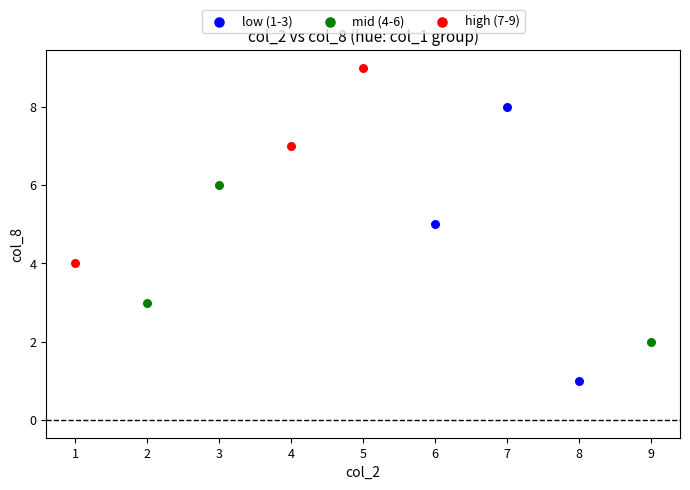

What are all the series names shown in the legend?

low (1-3), mid (4-6), high (7-9)